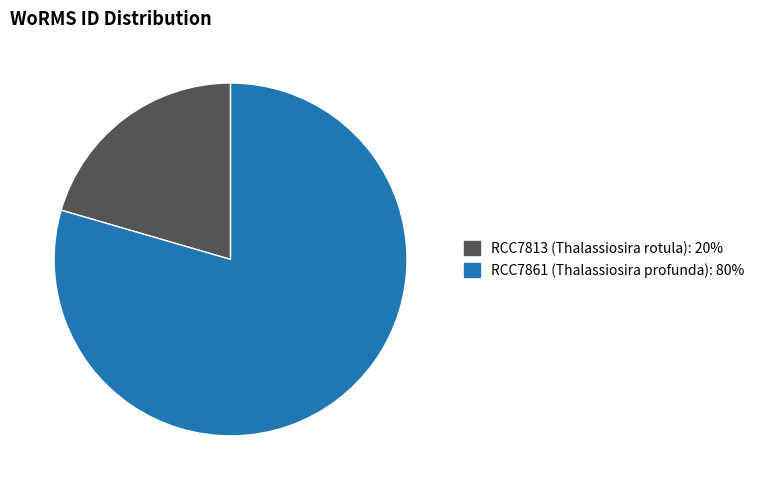

Which category has the smallest portion of the pie?

RCC7813 (Thalassiosira rotula)